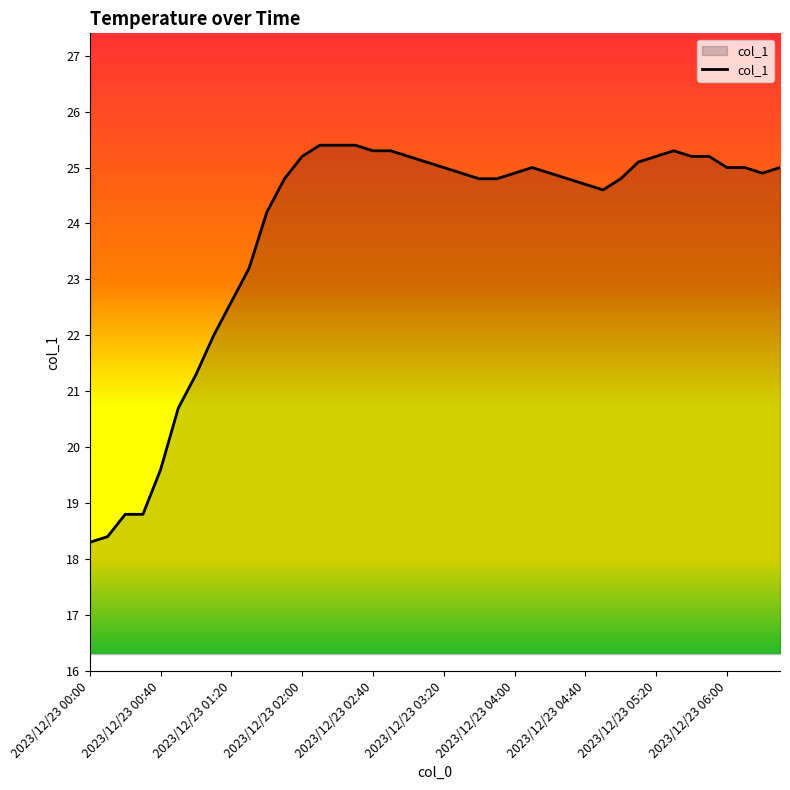

What is the smallest value displayed?

18.3